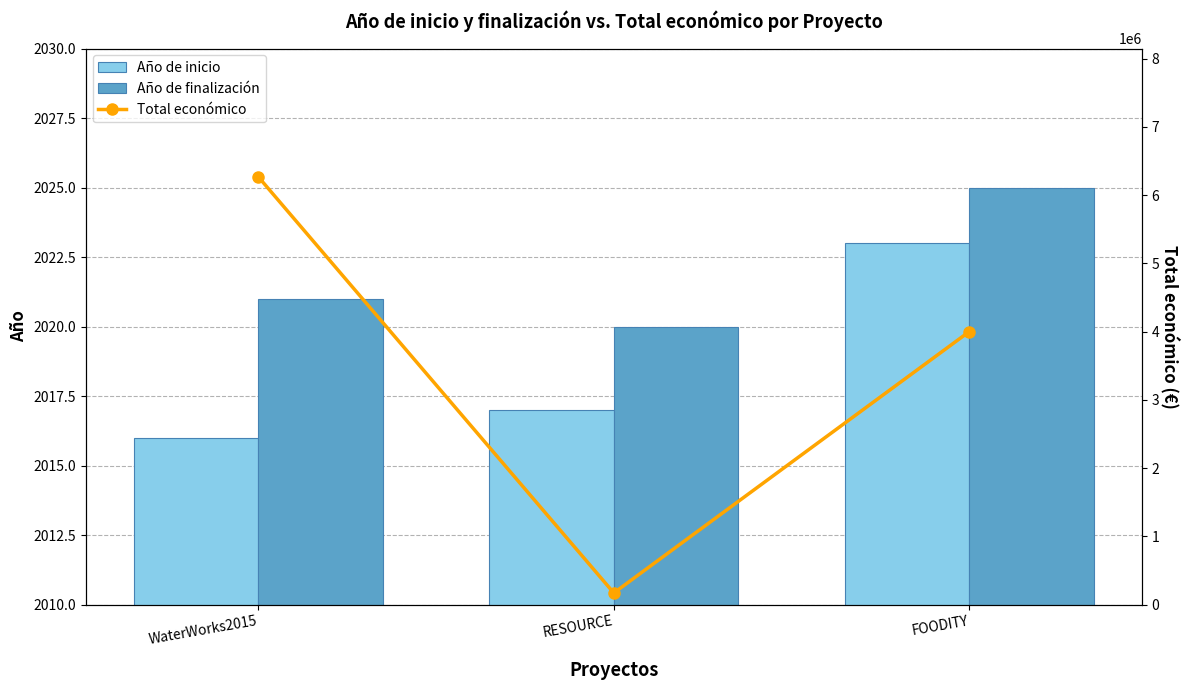

Which category has the highest value across all series?

WaterWorks2015